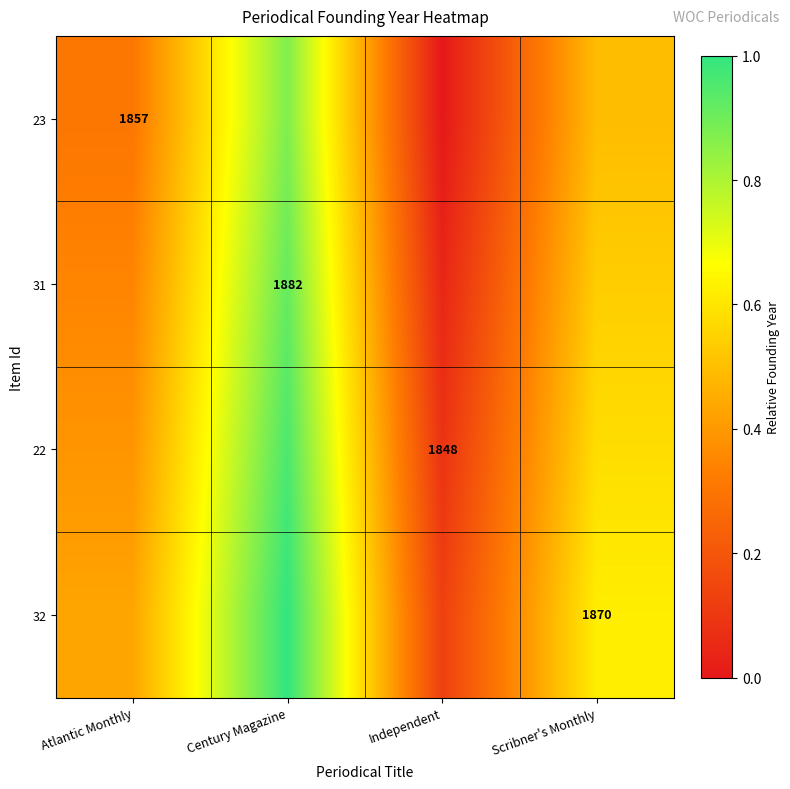

Between Atlantic Monthly and Century Magazine, which is larger?

Century Magazine